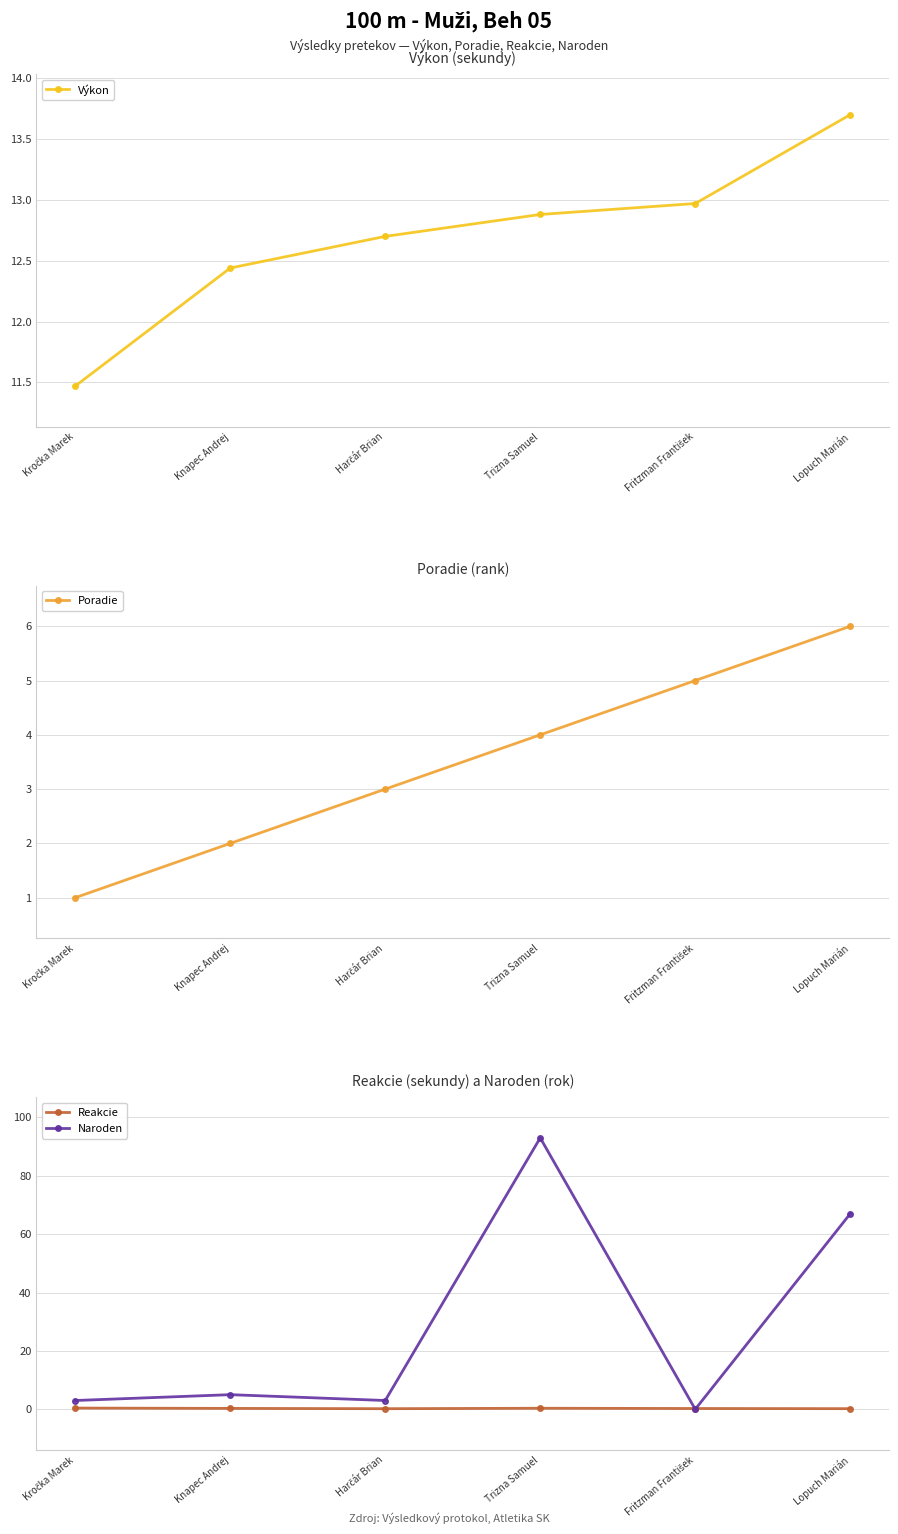

True or false: Reakcie and Výkon intersect in this chart.

False